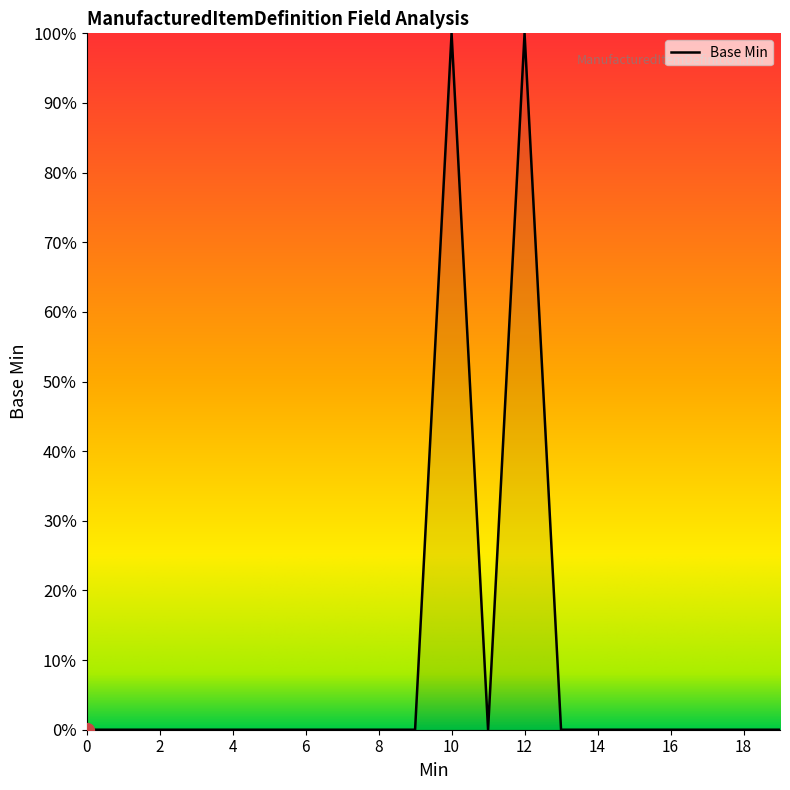

Is this an area chart (filled region under the line)?

Yes